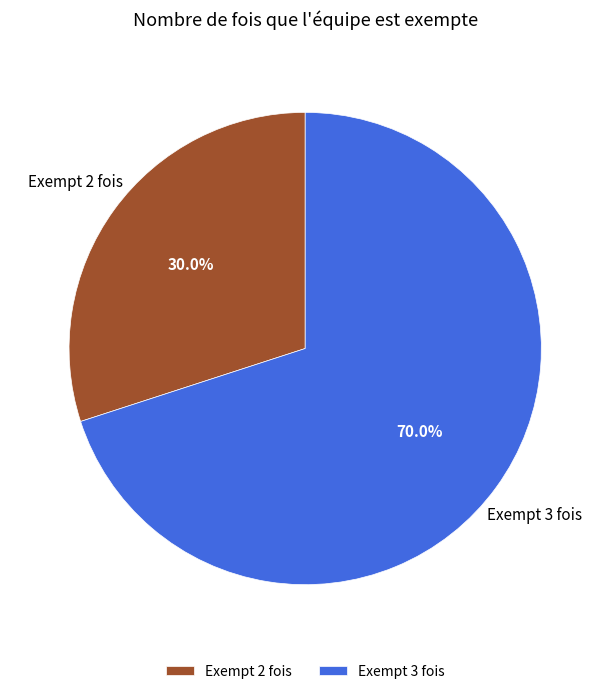

Rank the categories by value from lowest to highest.

Exempt 2 fois, Exempt 3 fois